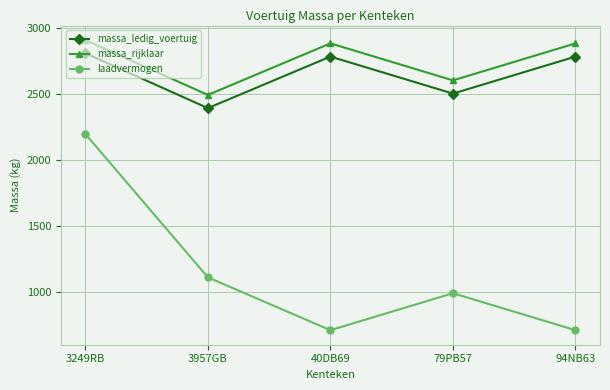

What is the difference between the highest and lowest values at 79PB57?

1610